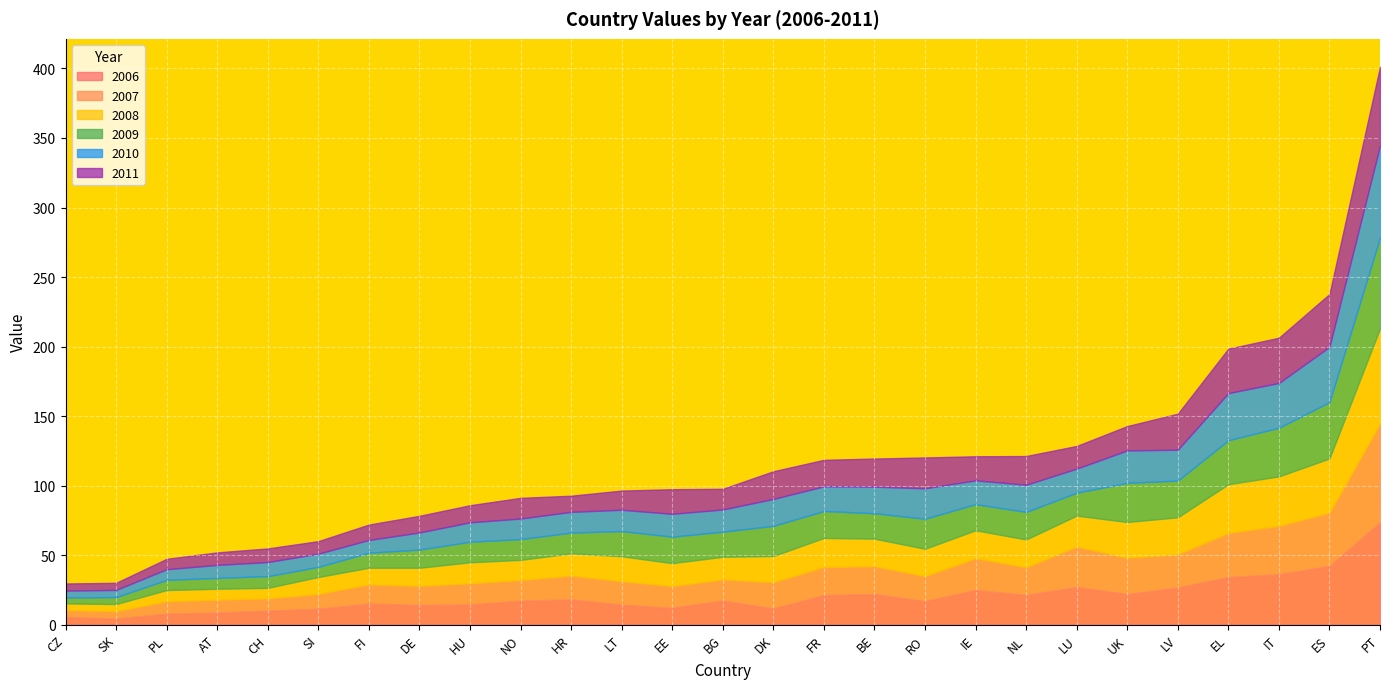

What is the total value across all series at LV?

151.7